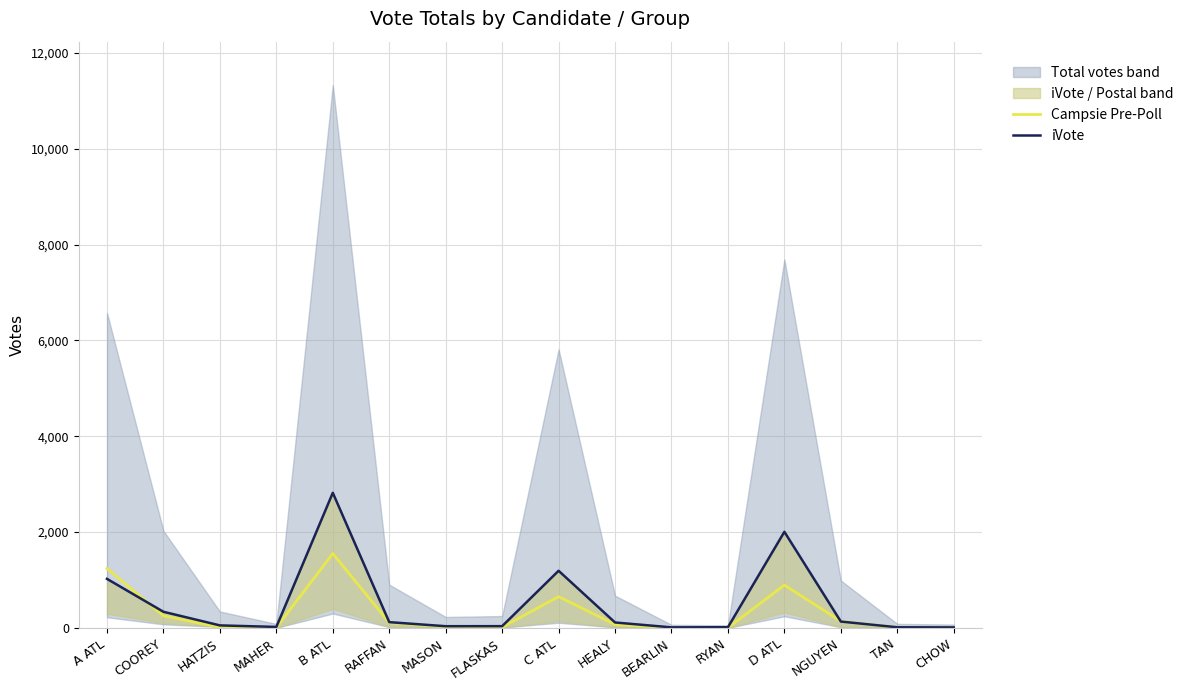

Rank the categories by iVote value from highest to lowest.

B ATL, D ATL, C ATL, A ATL, COOREY, NGUYEN, RAFFAN, HEALY, HATZIS, FLASKAS, MASON, MAHER, RYAN, TAN, BEARLIN, CHOW